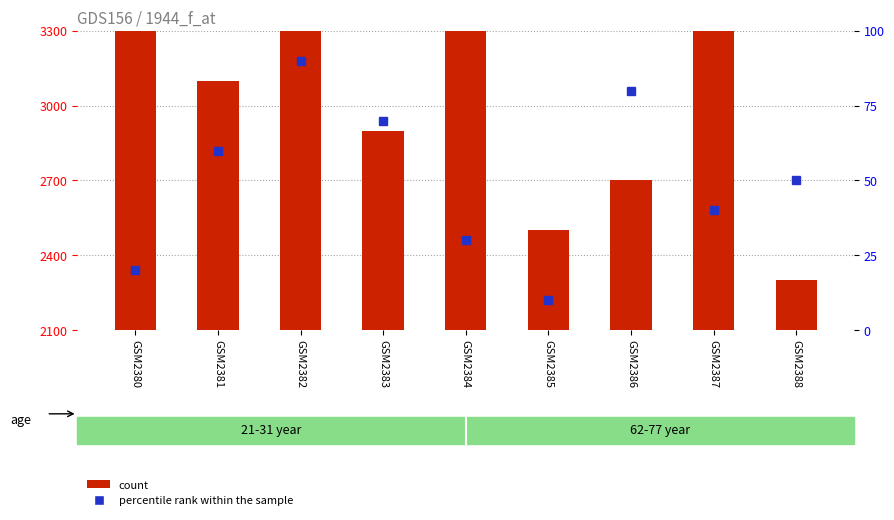

Which series has the largest range (max minus min)?

count